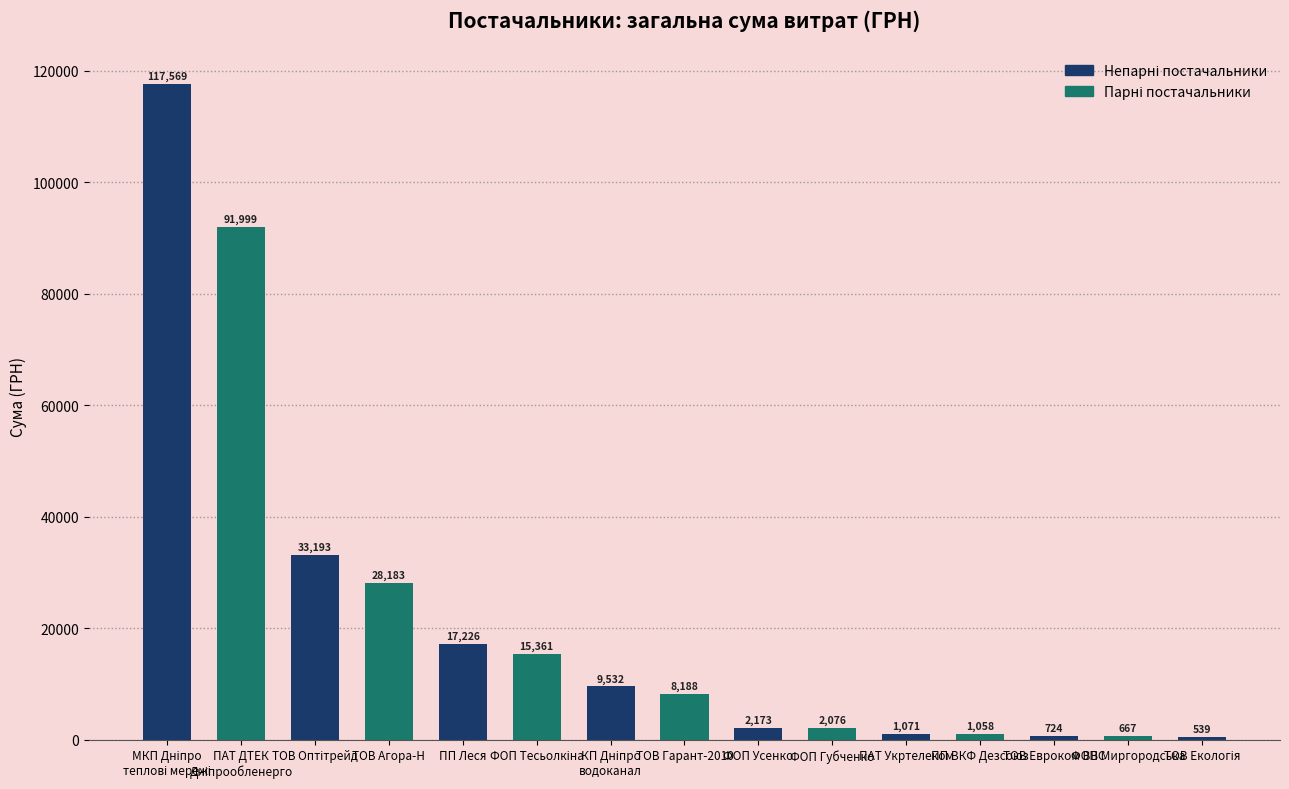

What is the greatest value displayed?

117568.8